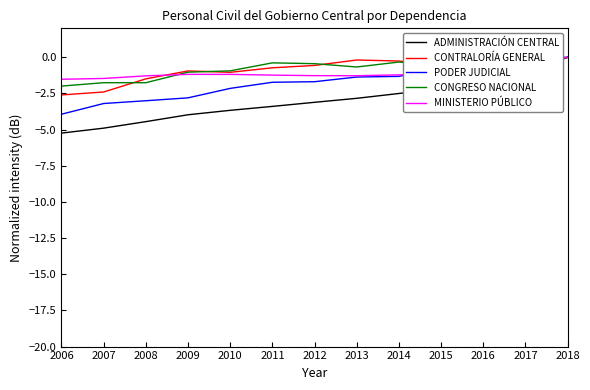

Reading left to right, what are all the values shown in this chart?

ADMINISTRACIÓN CENTRAL: -5.2	-4.9	-4.4	-4.0	-3.7	-3.4	-3.1	-2.8	-2.5	-2.2	-1.6	-1.1	0.0
CONTRALORÍA GENERAL: -2.6	-2.4	-1.5	-0.9	-1.0	-0.7	-0.6	-0.2	-0.3	-0.5	-0.6	-0.4	0.0
PODER JUDICIAL: -3.9	-3.2	-3.0	-2.8	-2.2	-1.7	-1.7	-1.4	-1.3	-0.7	-0.2	-0.1	0.0
CONGRESO NACIONAL: -2.0	-1.8	-1.8	-1.0	-0.9	-0.4	-0.4	-0.7	-0.3	-0.6	-0.3	0.0	-0.0
MINISTERIO PÚBLICO: -1.5	-1.5	-1.3	-1.2	-1.2	-1.2	-1.3	-1.3	-1.2	-1.2	-0.7	-0.5	0.0